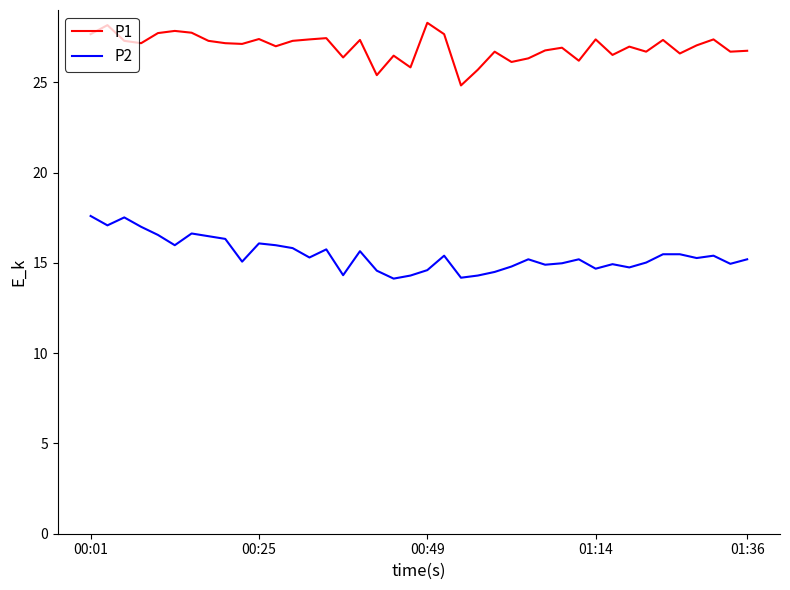

What is the minimum value shown in the chart?

14.1